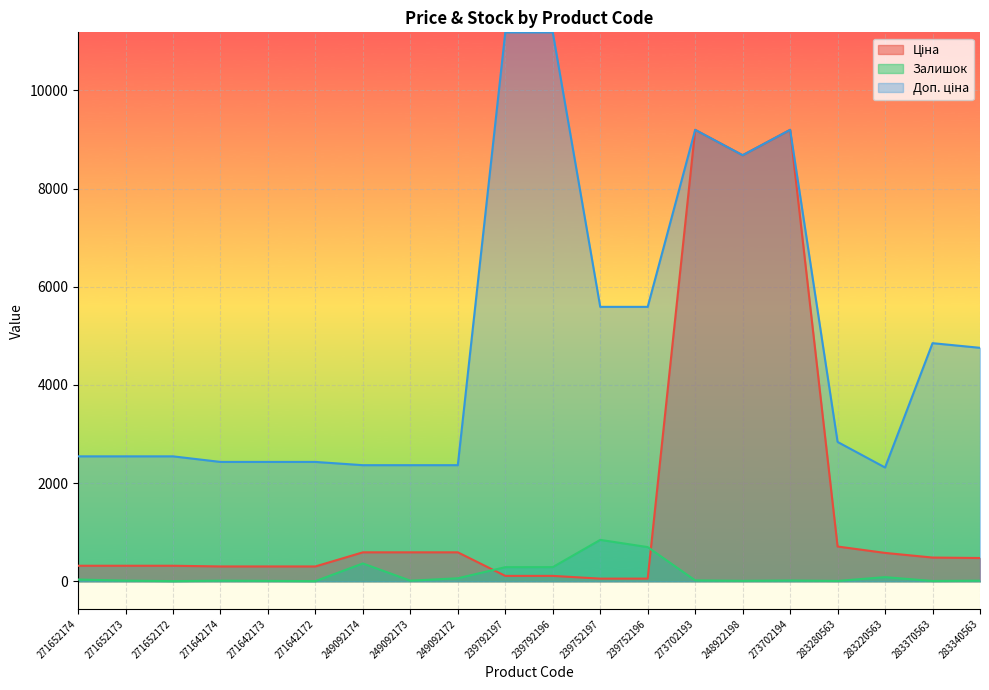

Rank the series by their maximum value, from highest to lowest.

Доп. ціна, Ціна, Залишок